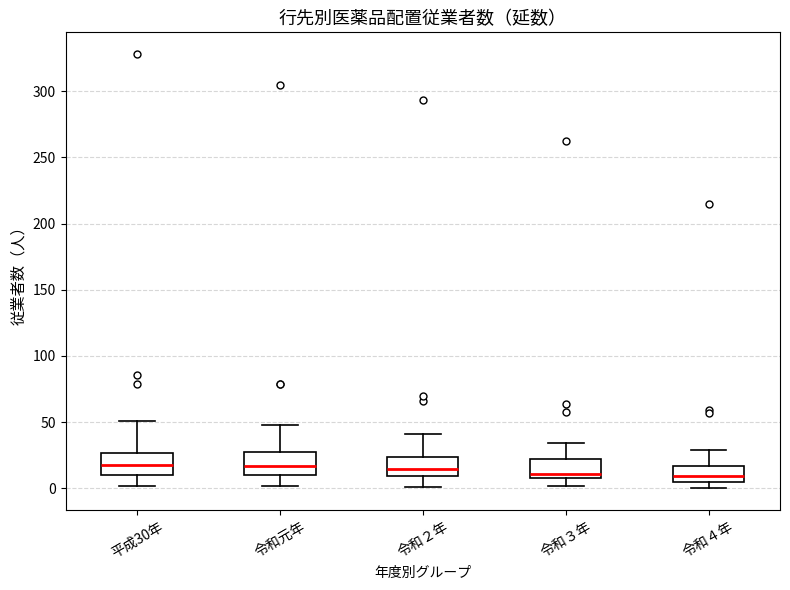

Reading left to right, read every box against the y-axis: the position of its median line, the range the box covers, and the ends of its whiskers. The values are not printed on the chart, so give them approximately, as read against the axis.

平成30年: median 20, box 10 to 25, whiskers 0 to 50
令和元年: median 15, box 10 to 25, whiskers 0 to 50
令和２年: median 15, box 10 to 25, whiskers 0 to 40
令和３年: median 10 (just above the box's lower edge), box 10 to 20, whiskers 0 to 35
令和４年: median 10, box 5 to 15, whiskers 0 to 30